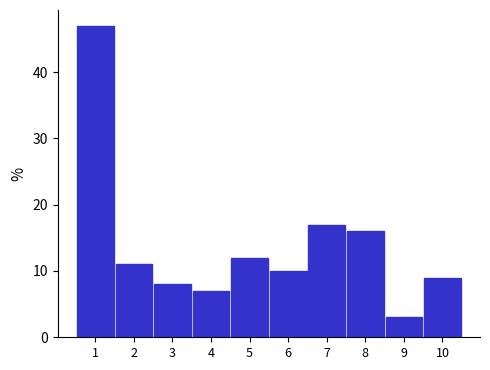

Reading right to left, transcribe all the data shown in this chart.

9	3	16	17	10	12	7	8	11	47